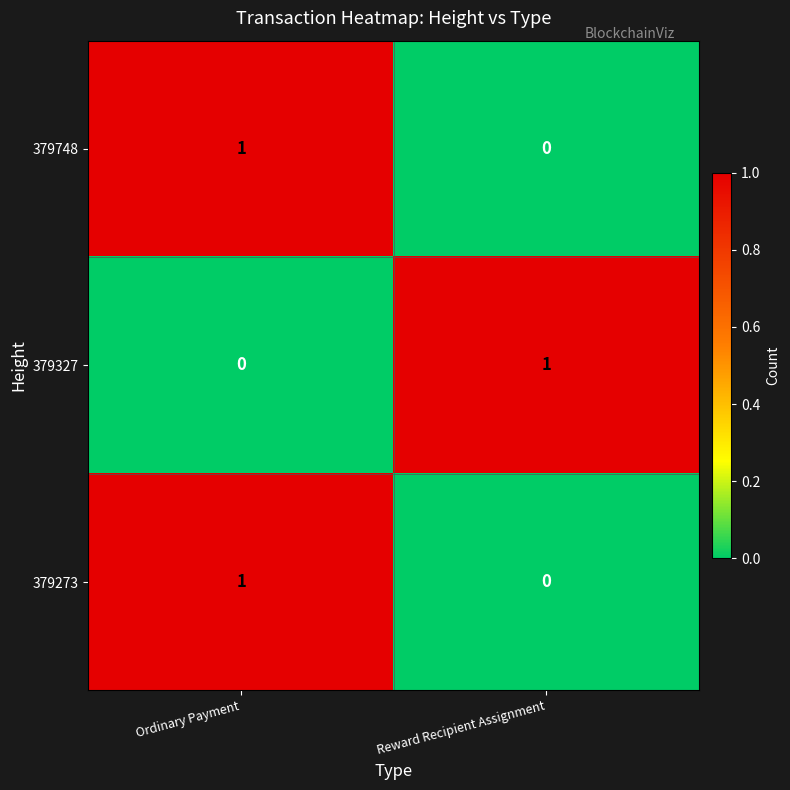

Reading right to left, list all the values displayed in this chart.

379748: Reward Recipient Assignment=0	Ordinary Payment=1
379327: Reward Recipient Assignment=1	Ordinary Payment=0
379273: Reward Recipient Assignment=0	Ordinary Payment=1